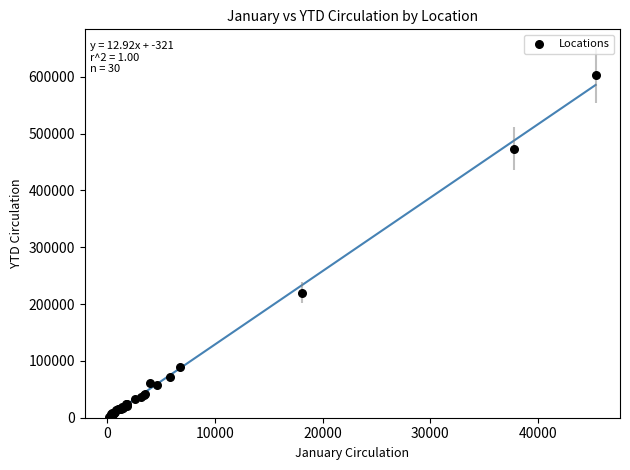

What Y value in the scatter plot is closest to 302374?

220400